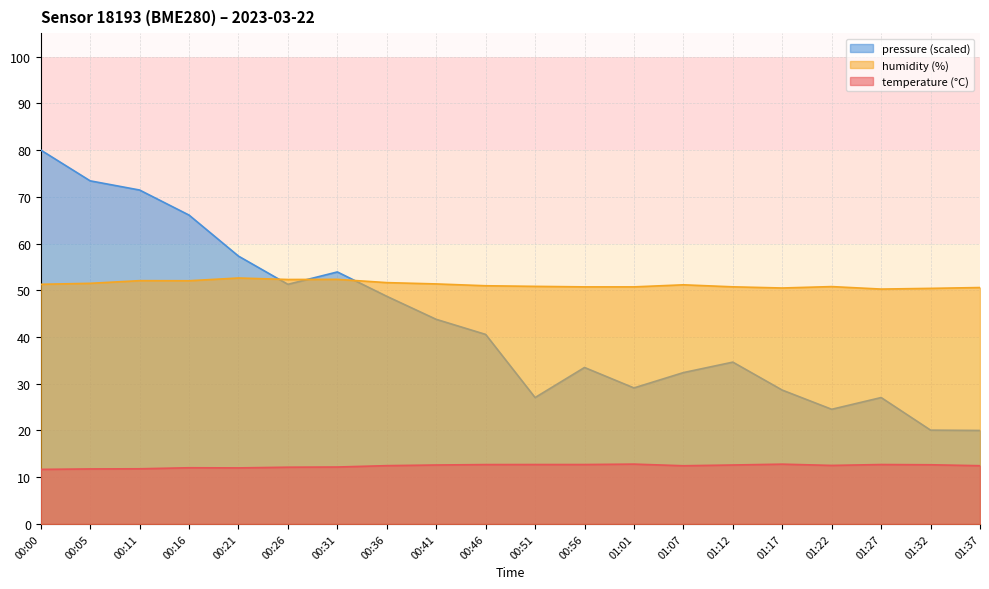

What is the maximum value shown in the chart?

80.0